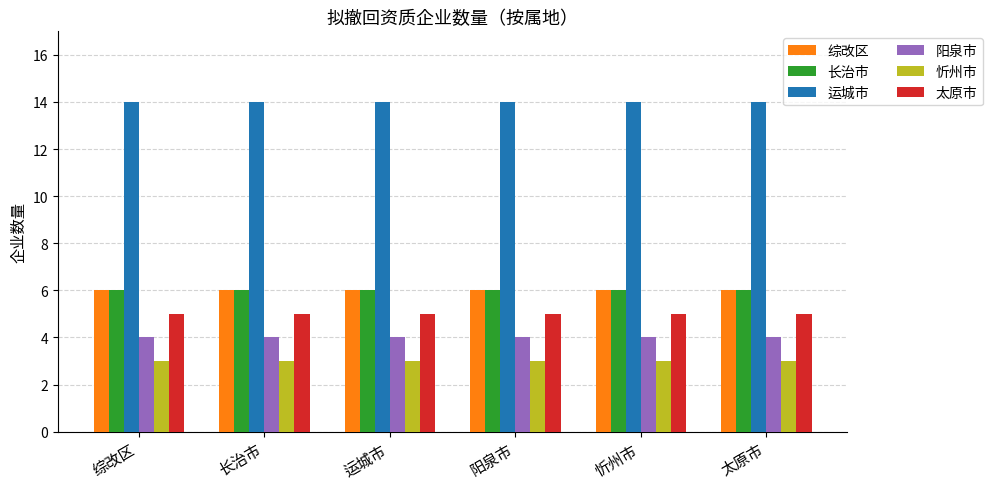

Are the bars horizontal?

No